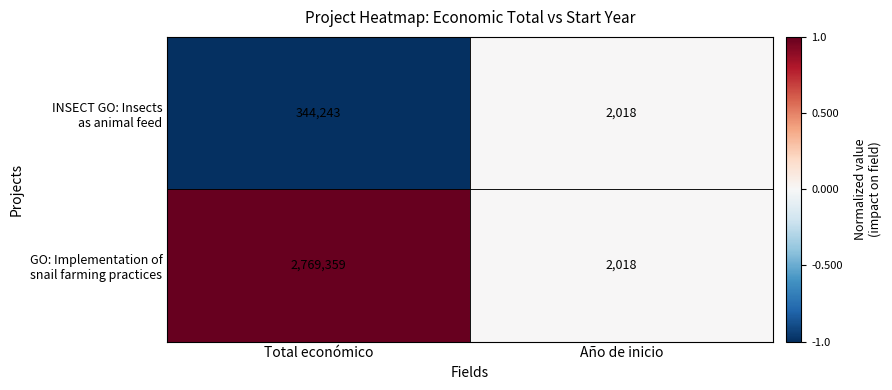

What is the minimum value shown in the chart?

2018